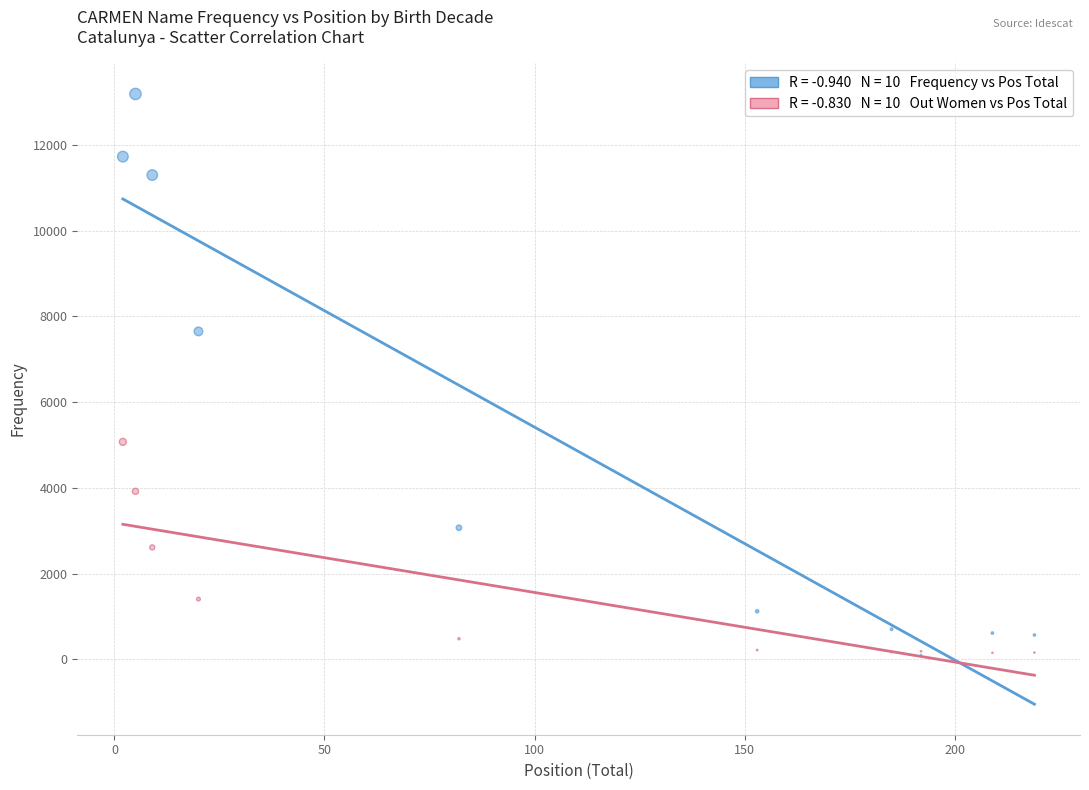

Across all series, what Y value is closest to 6644?

7647